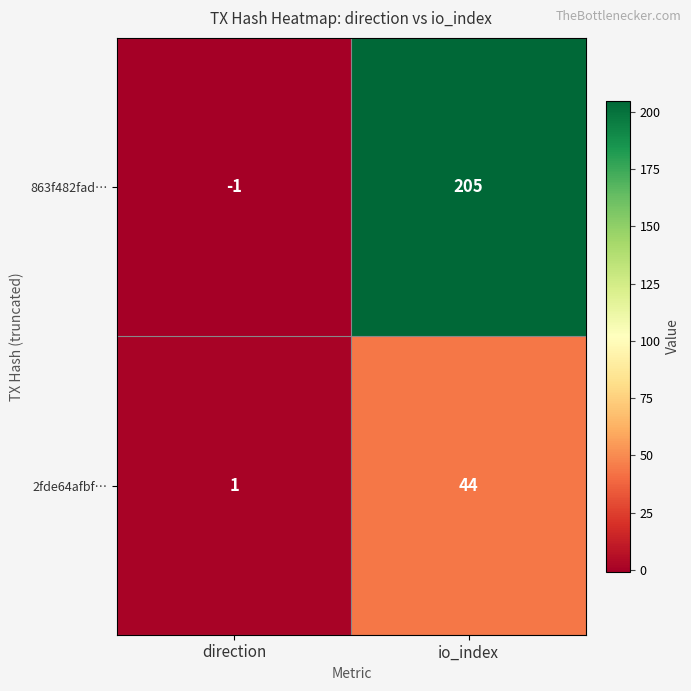

True or false: 863f482fad… has a value of 205 at io_index.

True